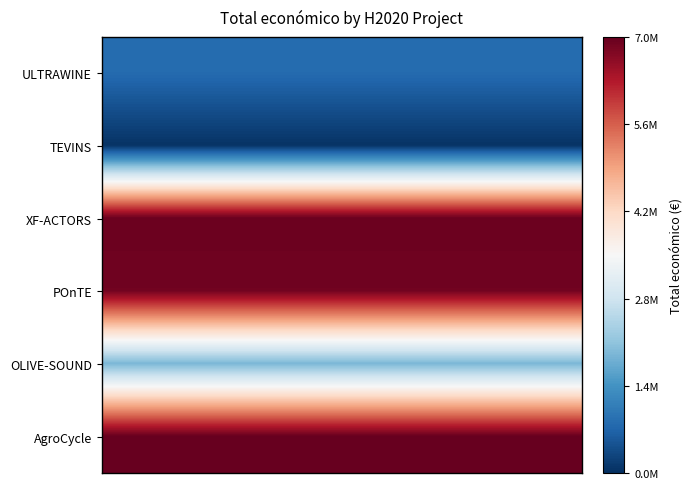

At how many categories does at least one series exceed 3765340?

8